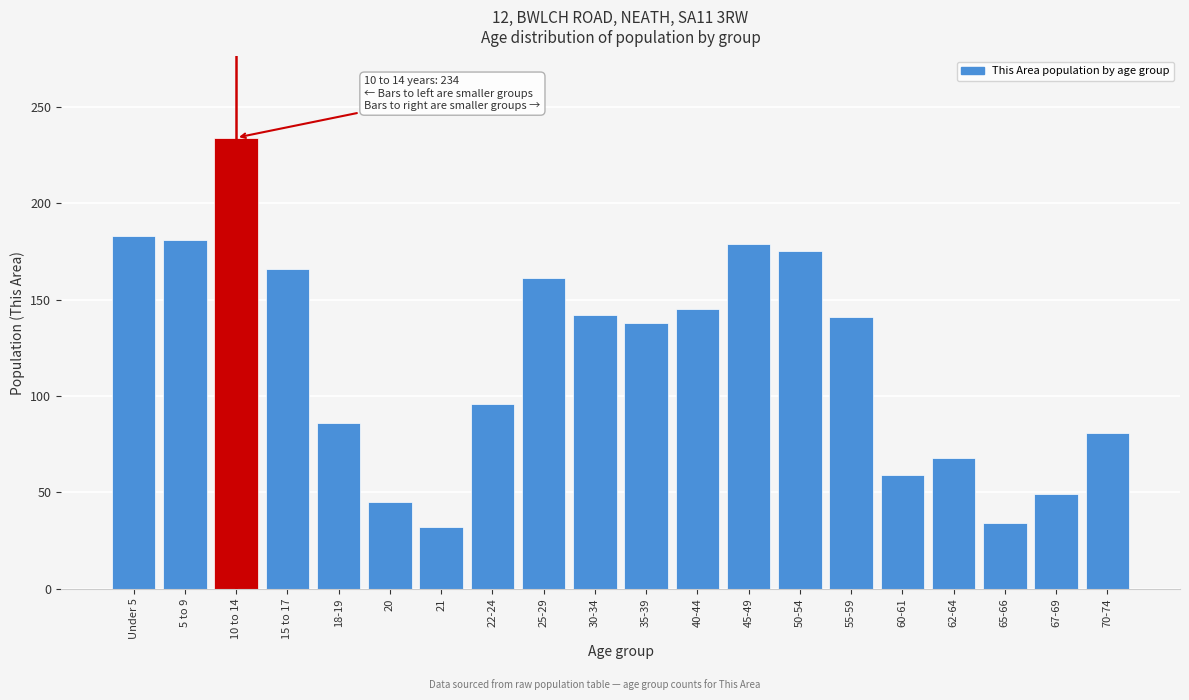

What is the sum of all values?

2395